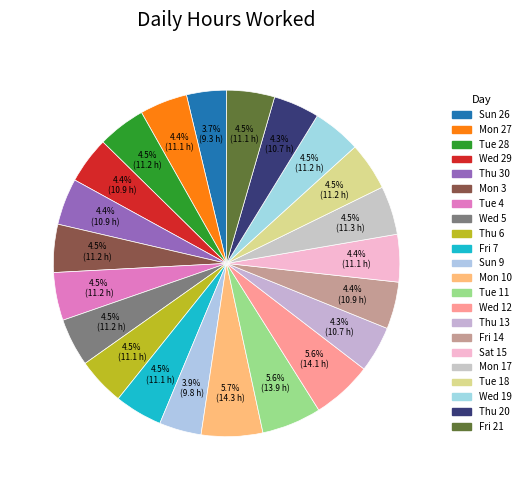

What is the ratio of the value at Mon 3 to the value at Mon 10?

0.8